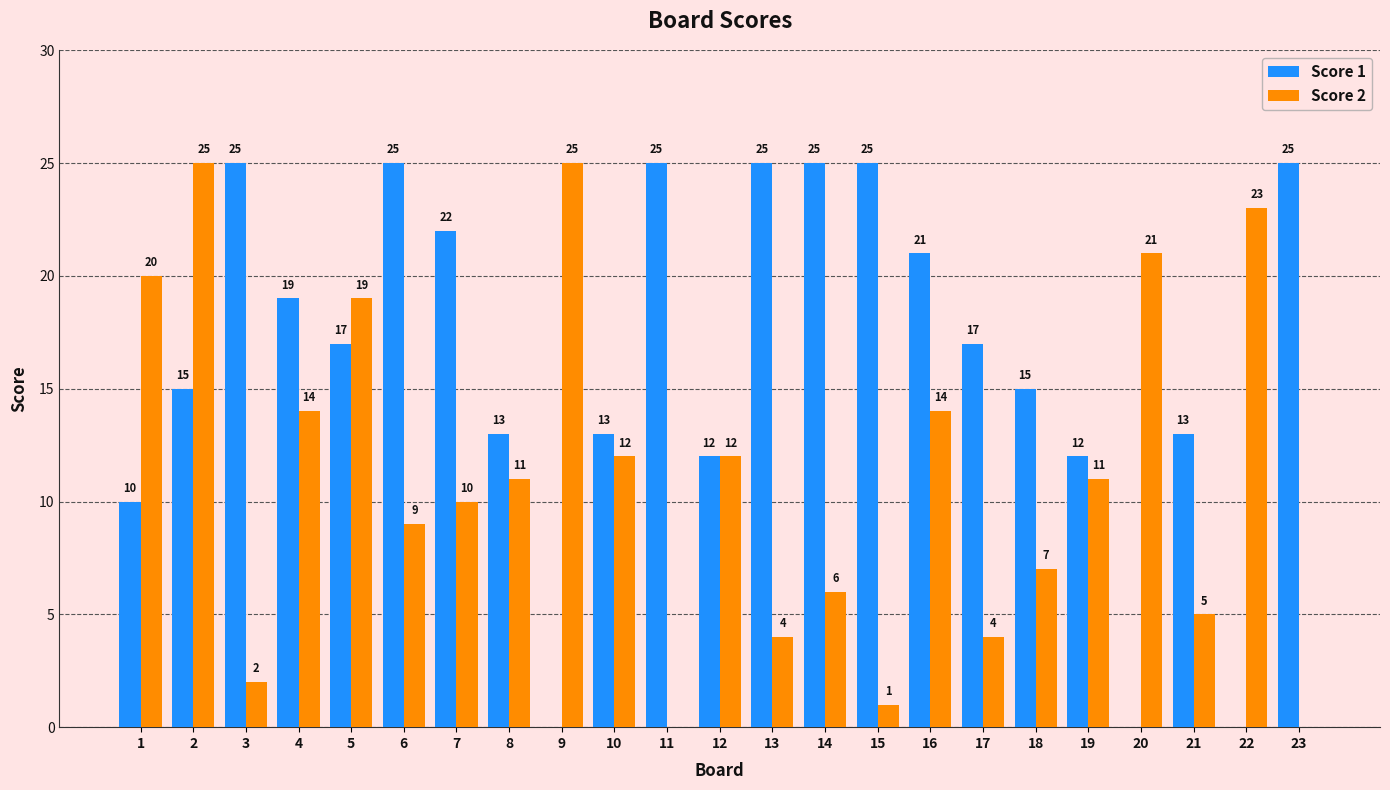

What are all the series names shown in the legend?

Score 1, Score 2